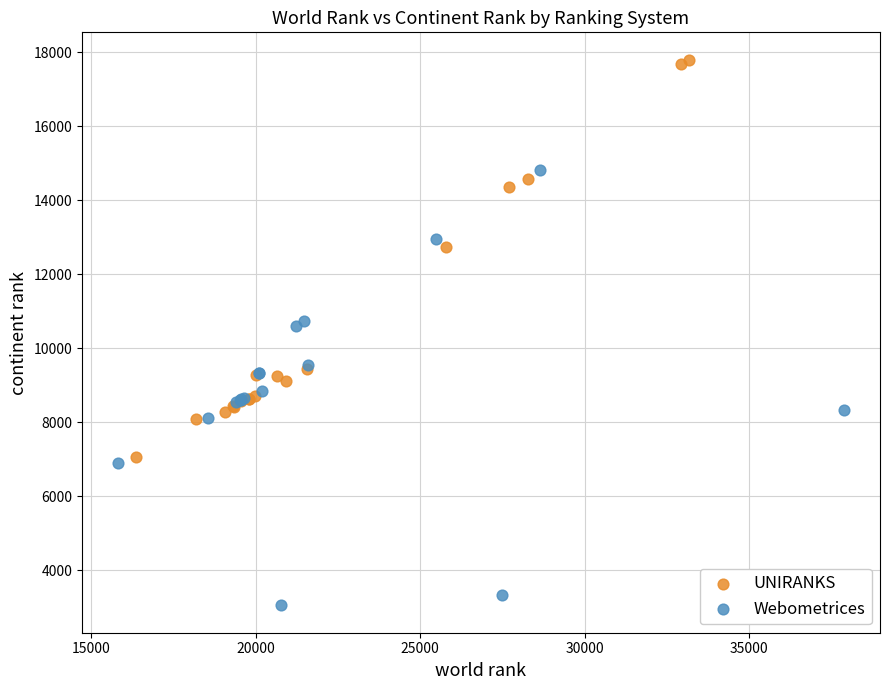

Which series has the widest spread of Y values?

Webometrices